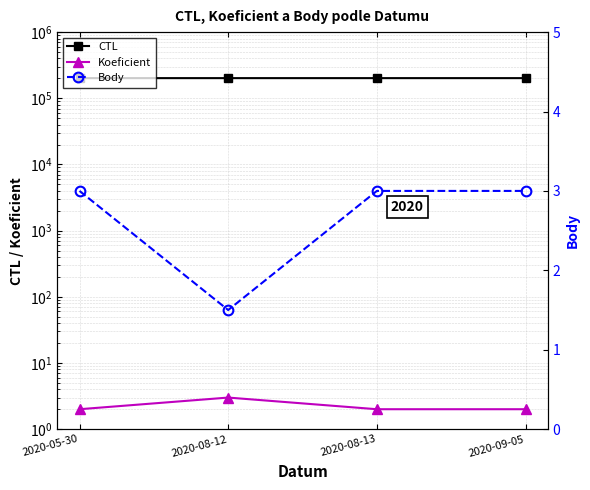

What is the sum of all CTL values?

806464.0